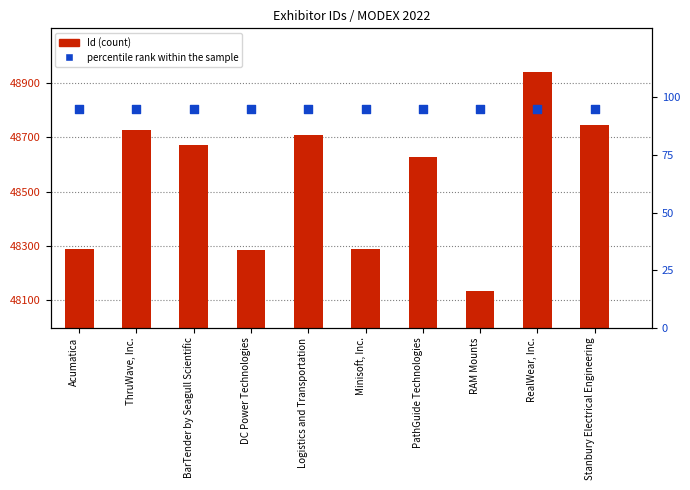

What are all the series names shown in the legend?

Id, percentile rank within the sample